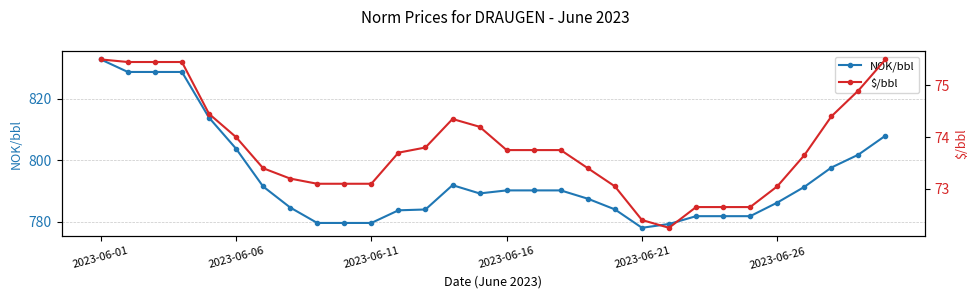

True or false: $/bbl has a value of 72.7 at 24.

True